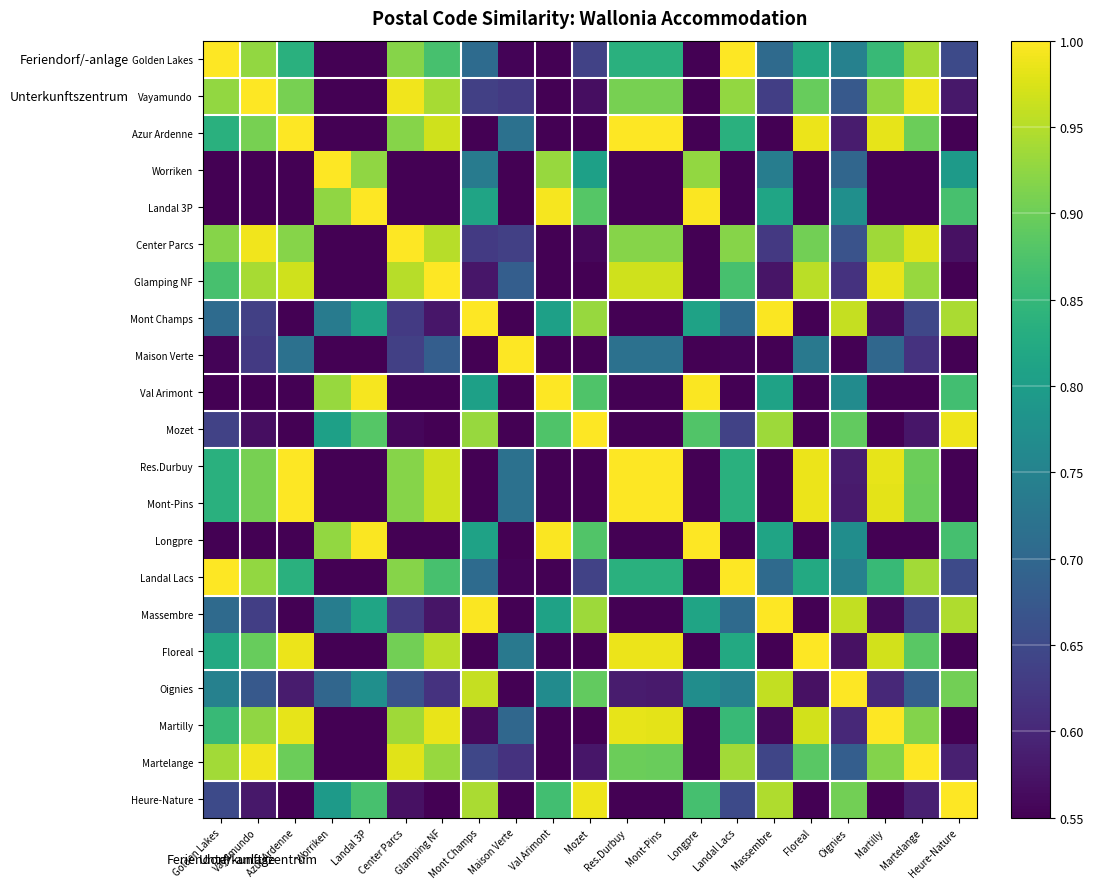

At how many categories does at least one series exceed 0?

21